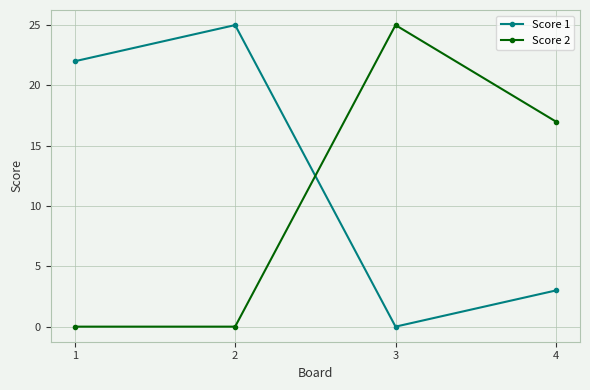

List the series in order of their overall mean, highest first.

Score 1, Score 2